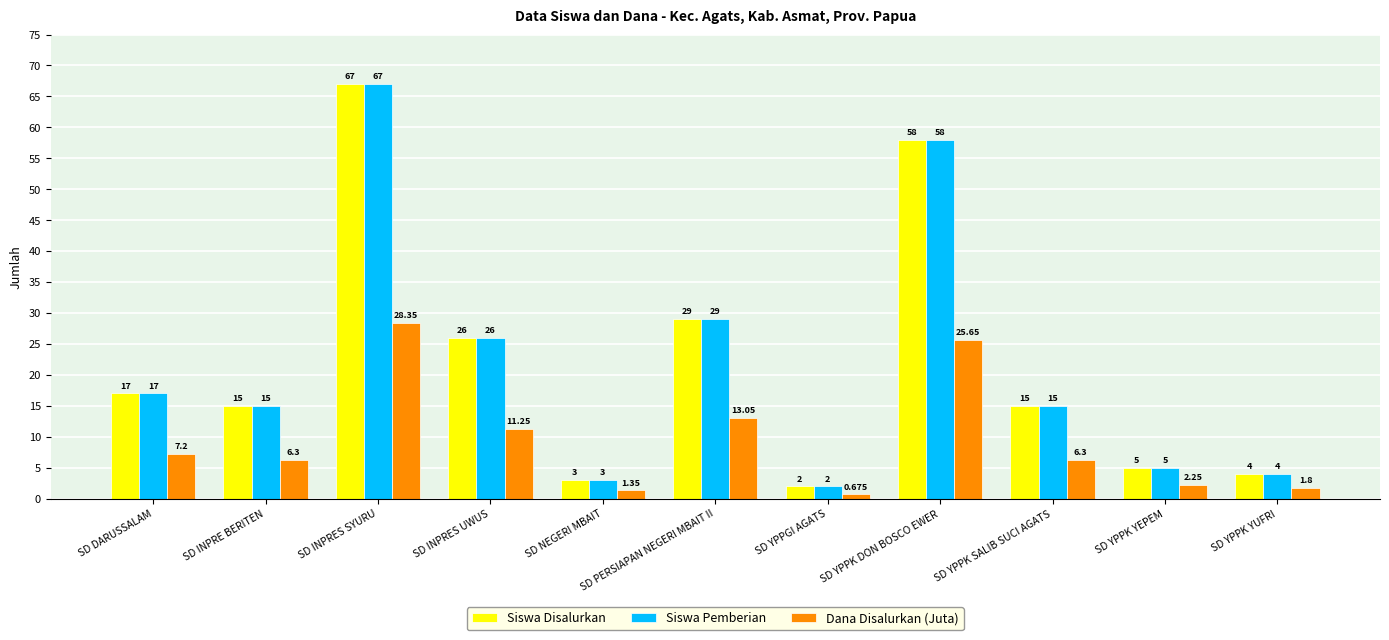

The Dana Disalurkan (Juta) series shows 28.4 at SD INPRES SYURU. True or false?

True